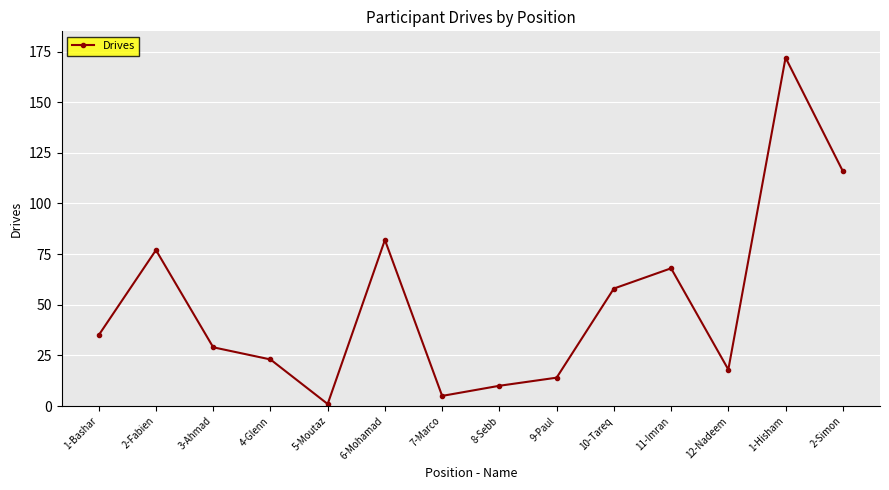

Approximately how many times larger is the value at 2-Fabien compared to 8-Sebb?

7.7